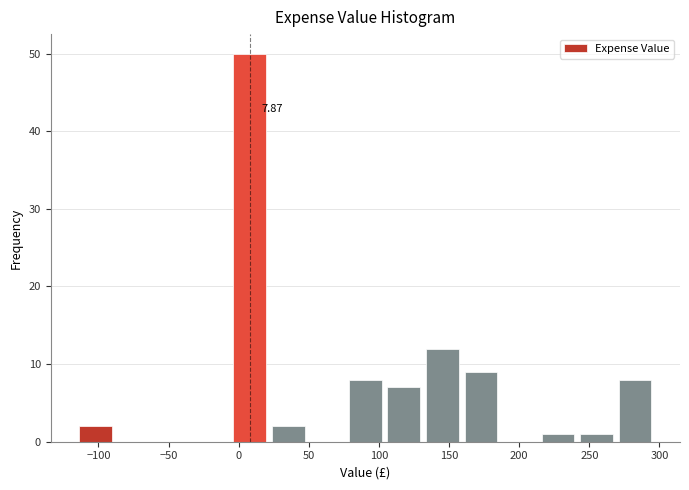

Which range on the x-axis has the tallest bar?

-5 to 20